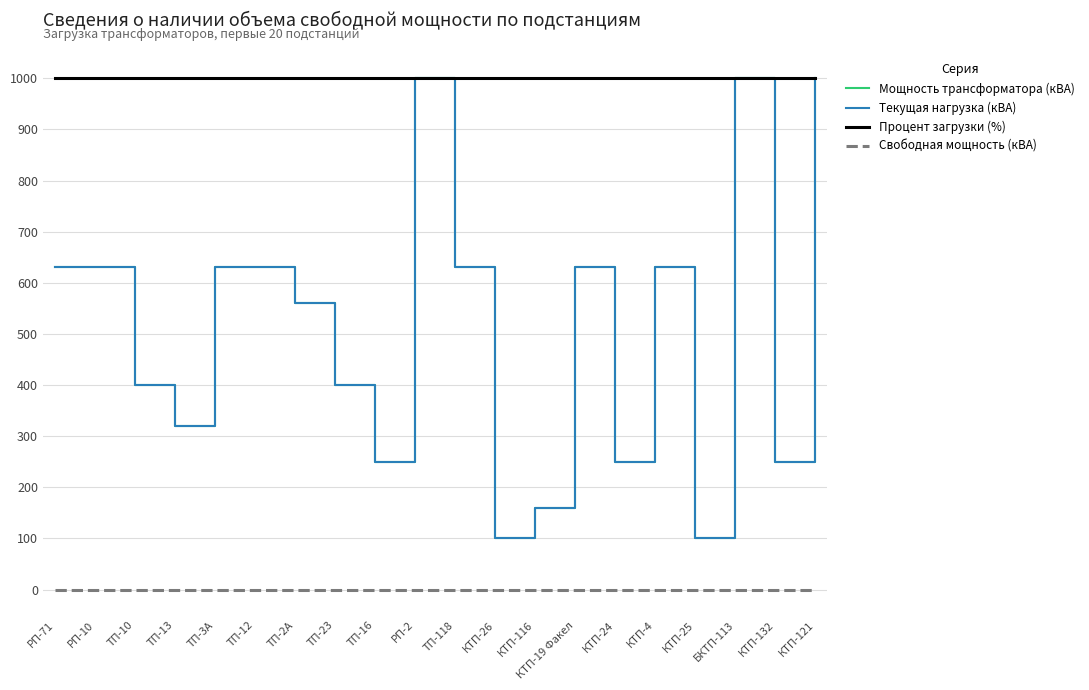

True or false: Текущая нагрузка (кВА) and Процент загрузки (%) cross at least once.

False